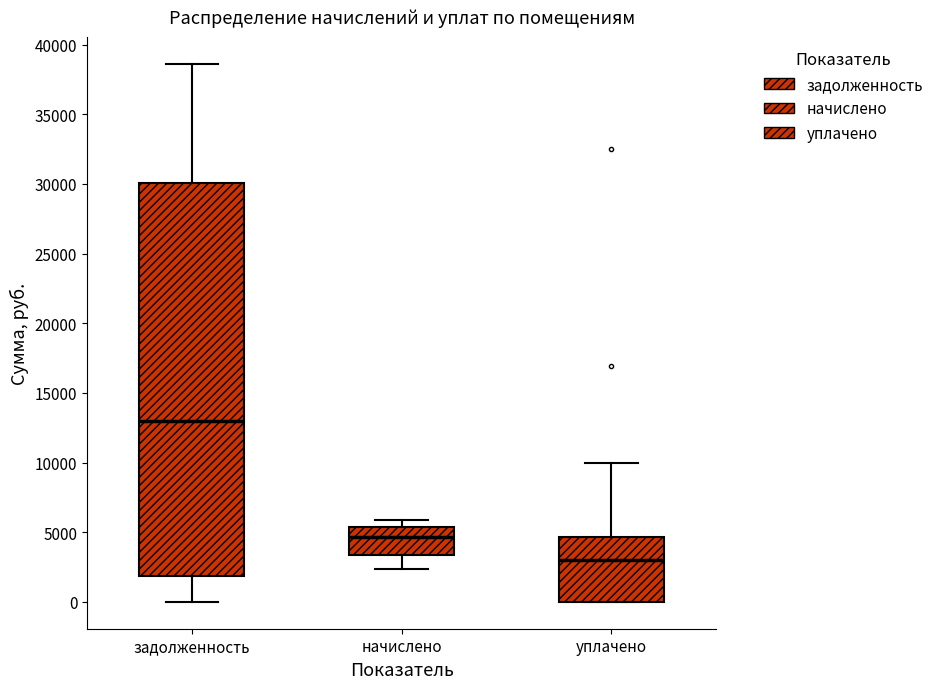

Which box has the highest median line?

задолженность